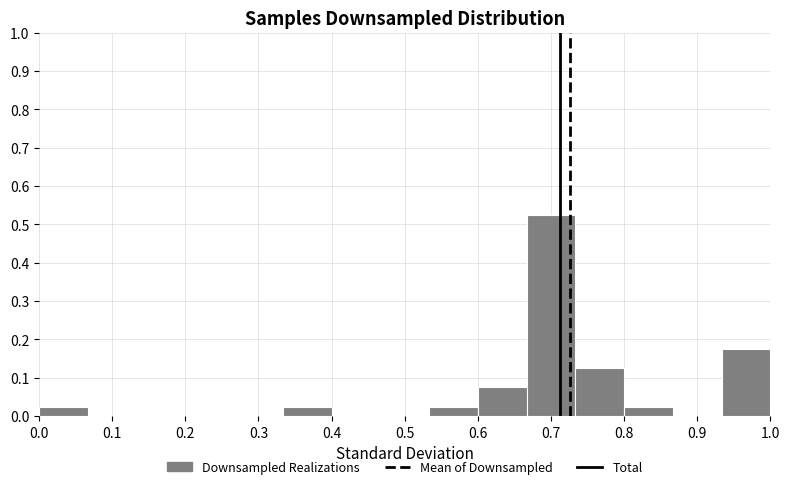

Reading left to right, list every bar in this chart as the range it spans on the x-axis followed by its height. Neither the bar edges nor the heights are printed on the chart, so give them approximately, as read against the axes.

0.00 to 0.07: 0.03
0.07 to 0.13: 0
0.13 to 0.20: 0
0.20 to 0.27: 0
0.27 to 0.33: 0
0.33 to 0.40: 0.03
0.40 to 0.47: 0
0.47 to 0.53: 0
0.53 to 0.60: 0.03
0.60 to 0.67: 0.08
0.67 to 0.73: 0.53
0.73 to 0.80: 0.13
0.80 to 0.87: 0.03
0.87 to 0.93: 0
0.93 to 1.00: 0.18